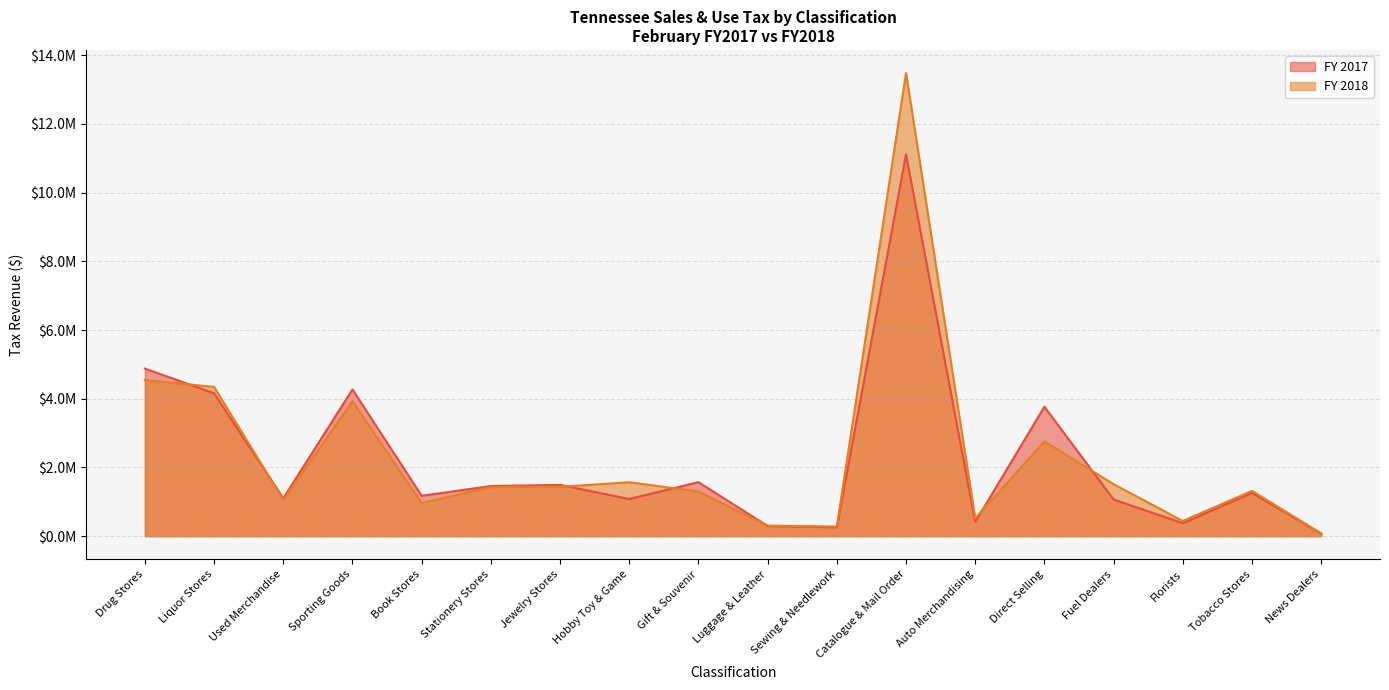

The FY 2018 series shows 13479456.0 at Catalogue & Mail Order. True or false?

True